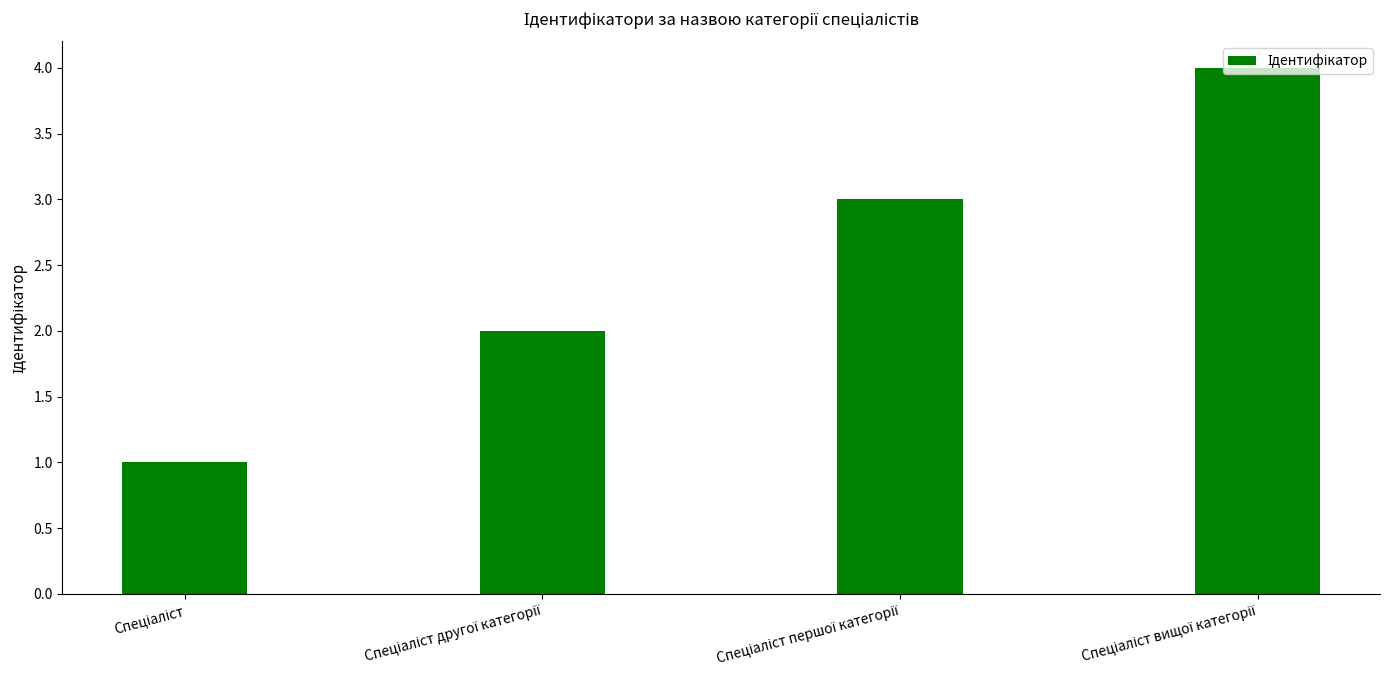

Reading left to right, what are all the values shown in this chart?

1	2	3	4